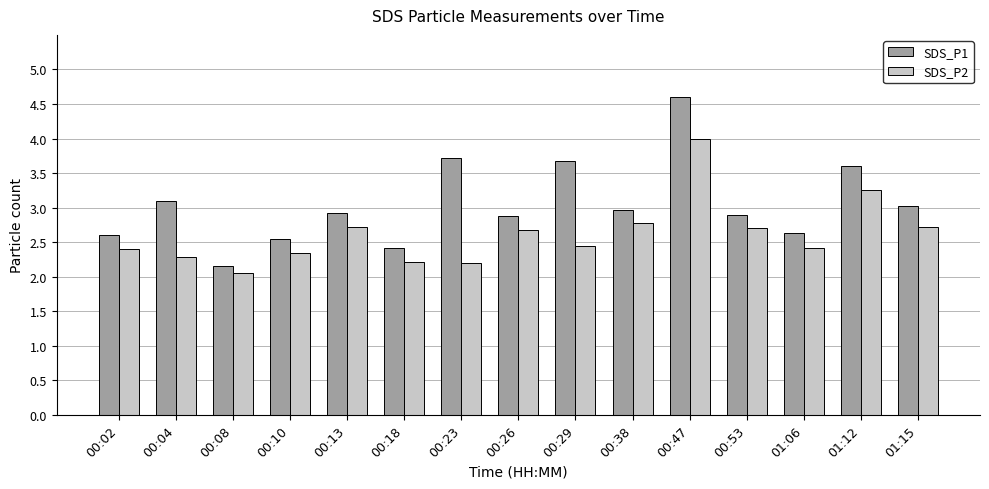

Which label corresponds to the largest value in the chart?

00:47